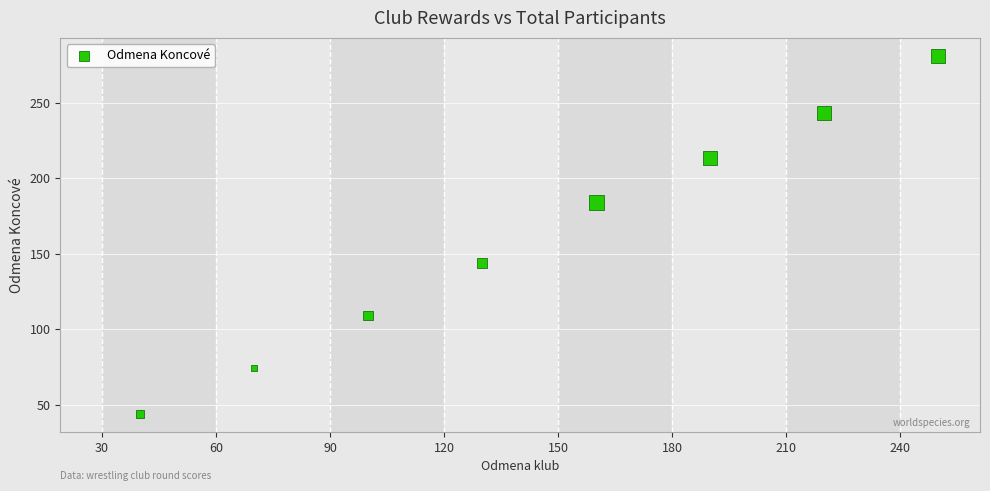

What is the range of Y values (max minus min)?

237.0